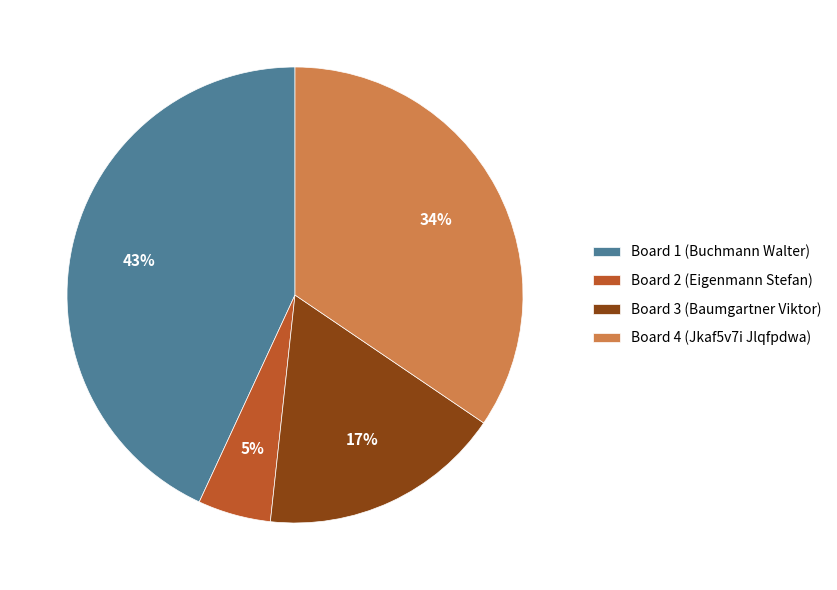

Which category has the smallest portion of the pie?

Board 2 (Eigenmann Stefan)